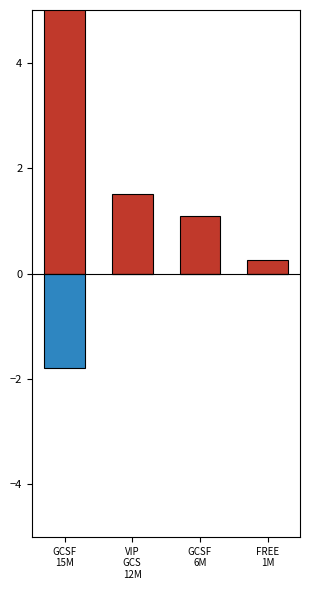

What are all the series names shown in the legend?

Card+Online, Cash+Cheque